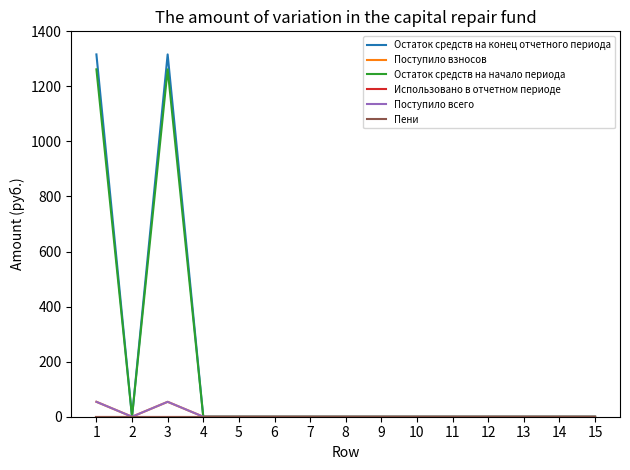

The value of Остаток средств на конец отчетного периода at 14 is 463.5. True or false?

False